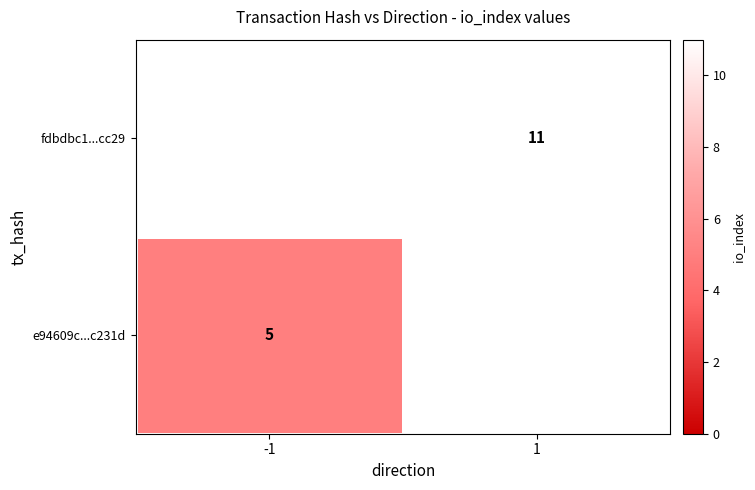

True or false: e94609c...c231d has a value of 5 at -1.

True